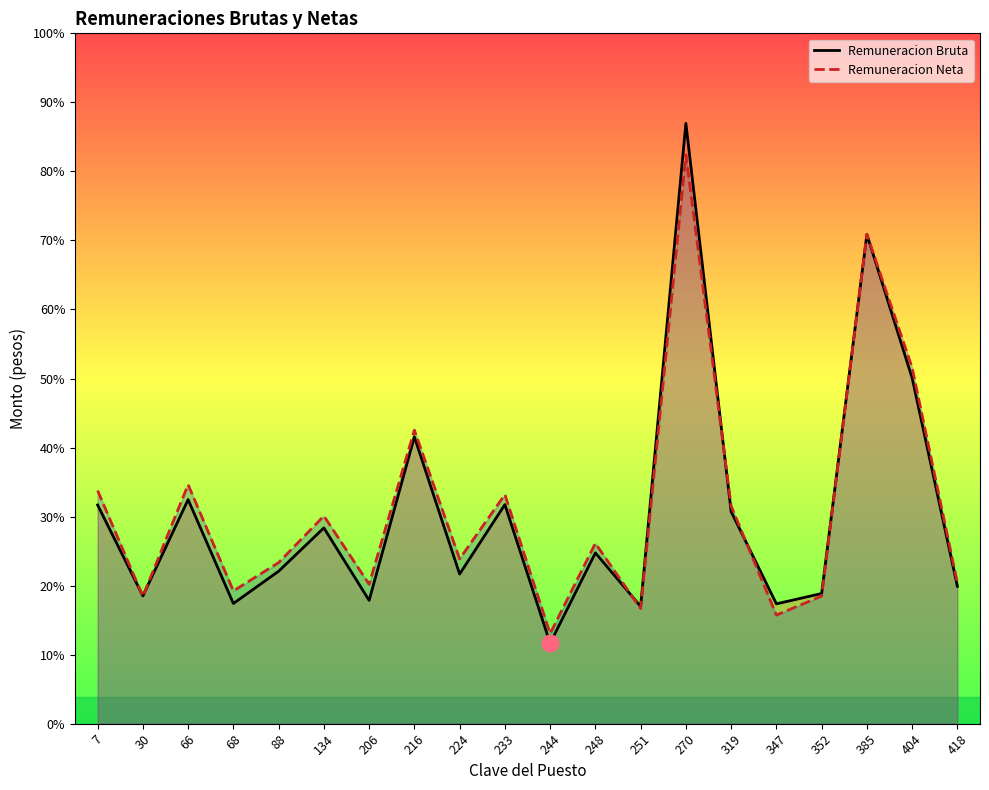

What are all the series names shown in the legend?

Remuneracion Bruta, Remuneracion Neta